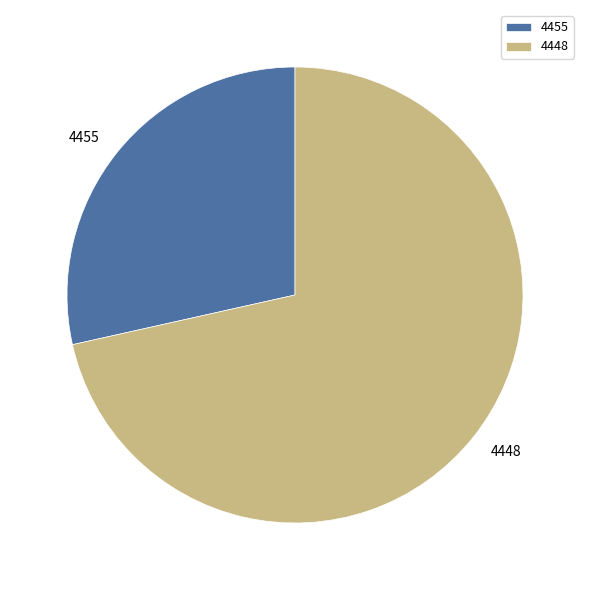

Which category accounts for the majority?

4448